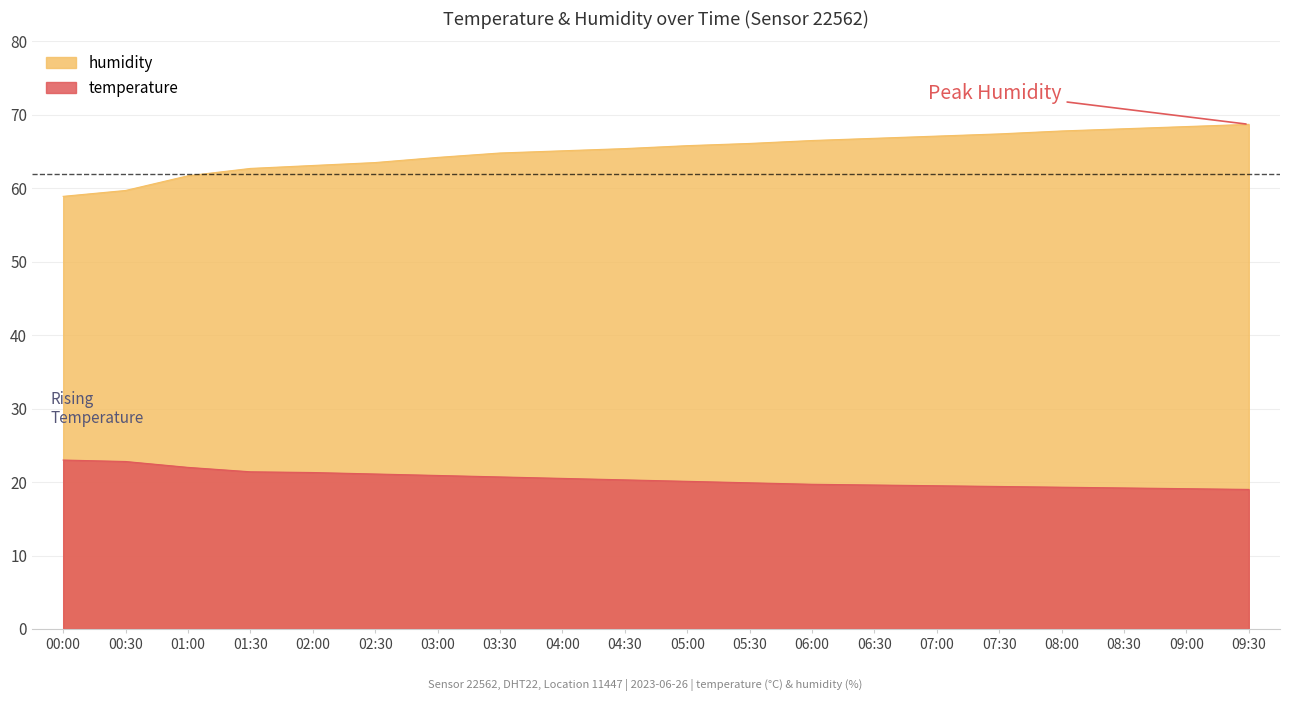

Reading left to right, list all the values displayed in this chart.

humidity: 58.9	59.7	61.7	62.7	63.1	63.5	64.2	64.8	65.1	65.4	65.8	66.1	66.5	66.8	67.1	67.4	67.8	68.1	68.4	68.7
temperature: 23.0	22.8	22.0	21.4	21.3	21.1	20.9	20.7	20.5	20.3	20.1	19.9	19.7	19.6	19.5	19.4	19.3	19.2	19.1	19.0